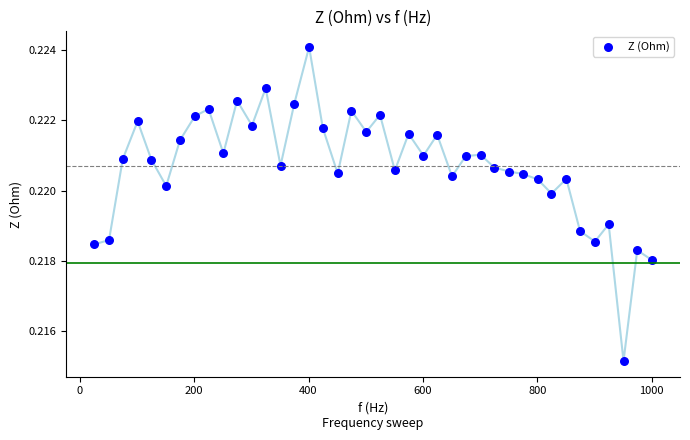

What is the range of X values (max minus min)?

976.0